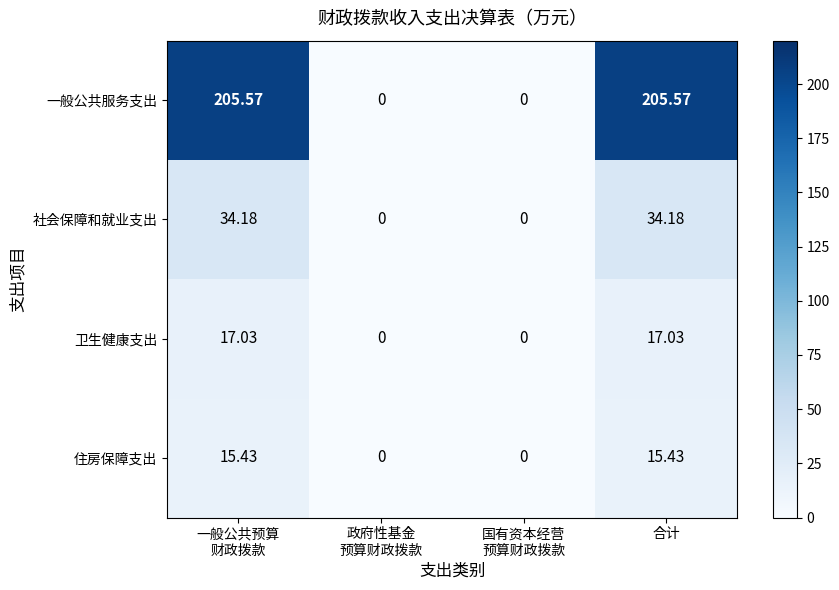

Rank the series by their maximum value, from lowest to highest.

住房保障支出, 卫生健康支出, 社会保障和就业支出, 一般公共服务支出